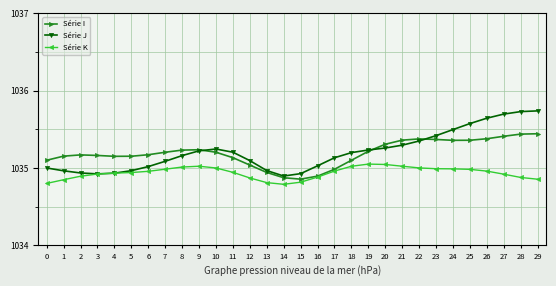

List the series in order of their peak value, highest first.

Série J, Série I, Série K